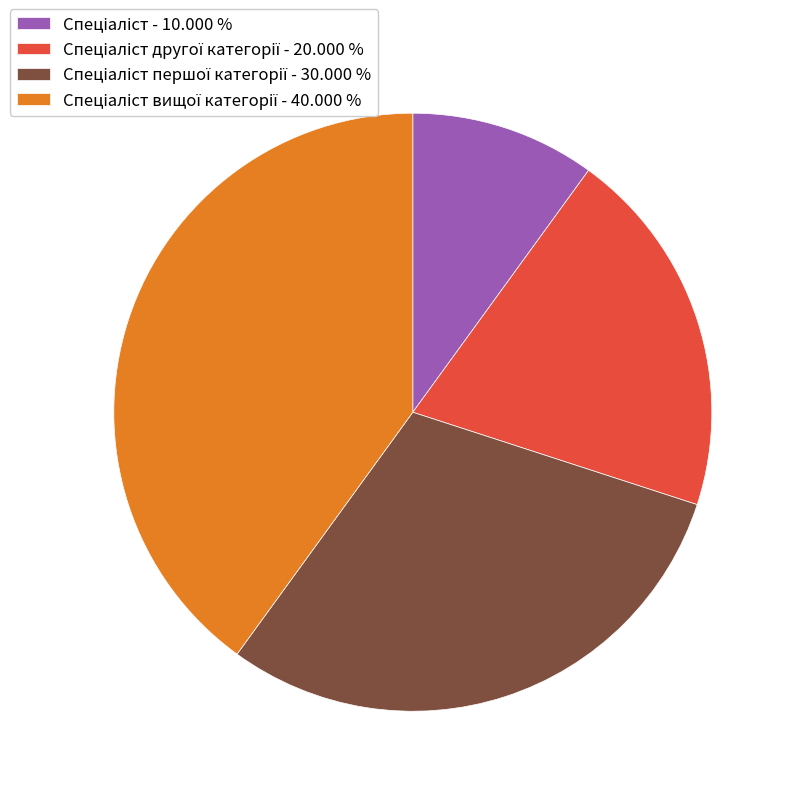

Does any single category account for the majority?

No